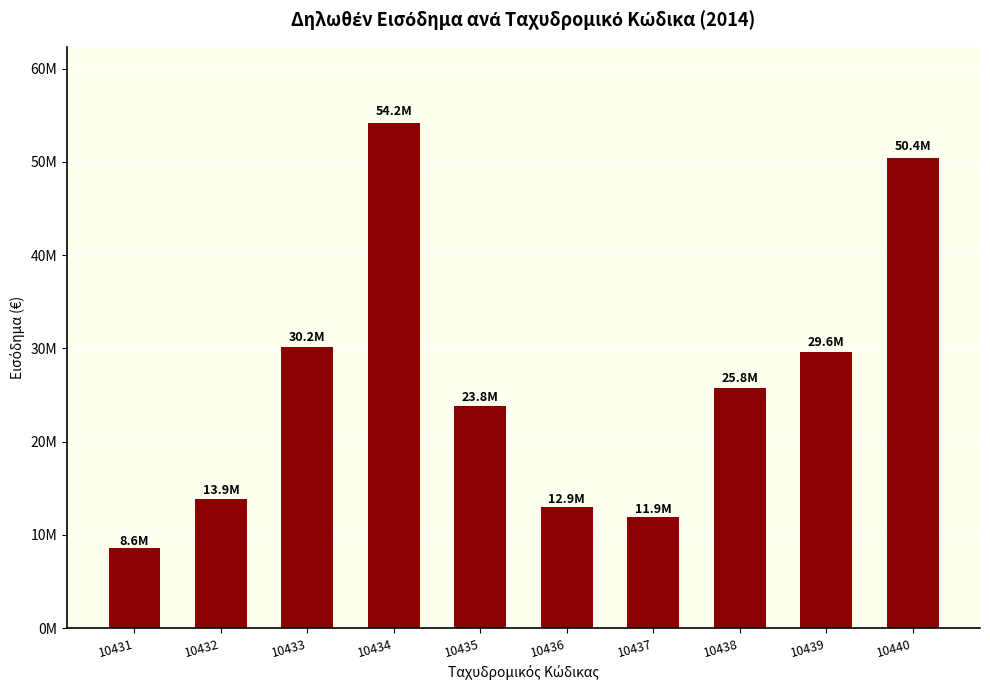

Reading left to right, what are all the values shown in this chart?

10431=8553577.0	10432=13889755.7	10433=30154670.9	10434=54207940.5	10435=23809787.8	10436=12939788.8	10437=11862878.2	10438=25795846.3	10439=29638873.4	10440=50418131.3